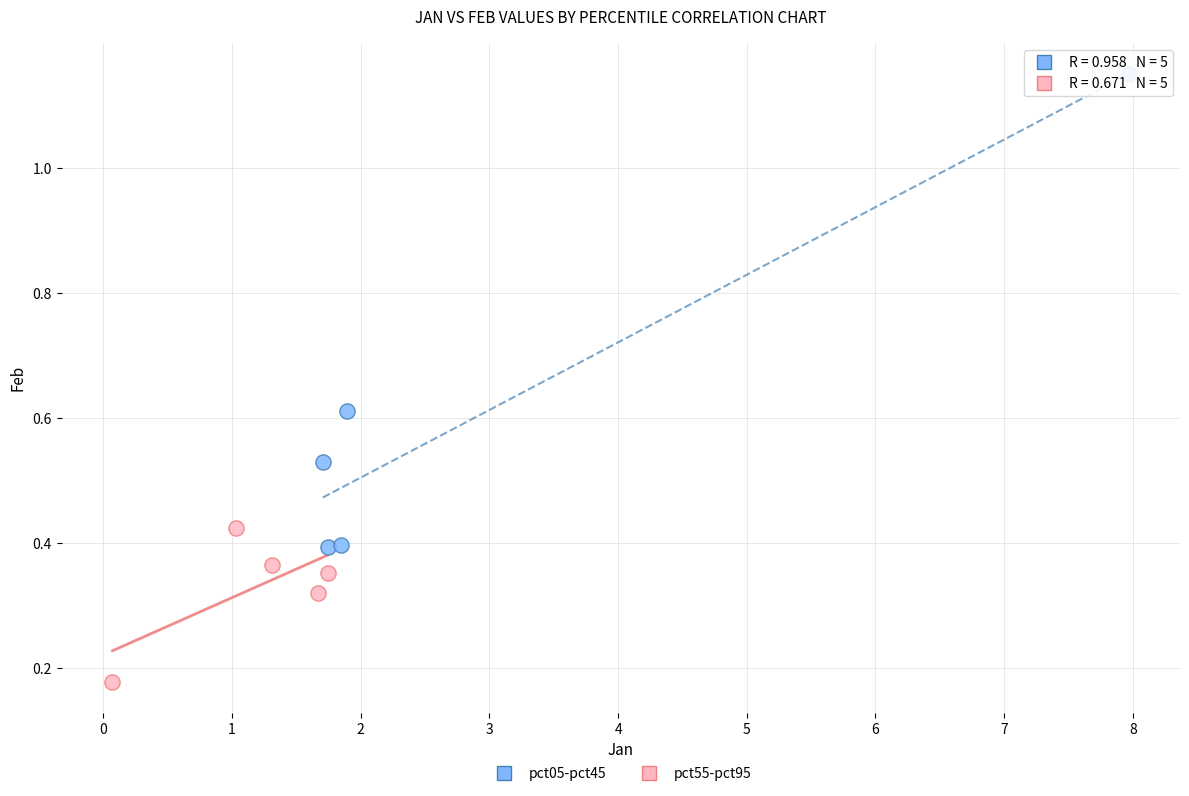

What are all the series names shown in the legend?

pct05-pct45, pct55-pct95